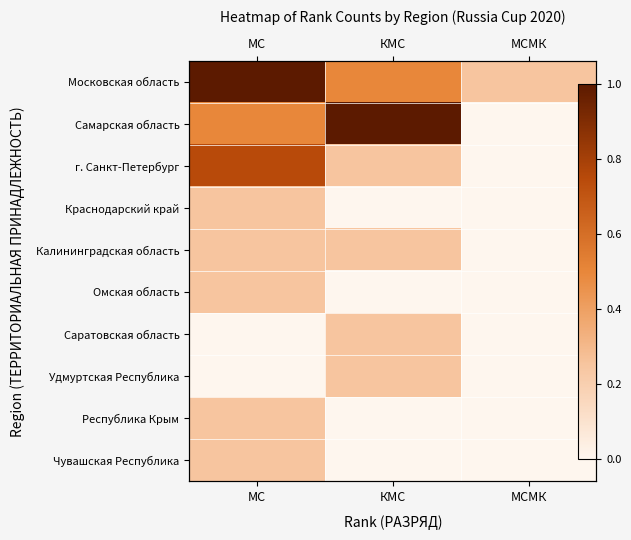

At which label does Республика Крым reach its peak?

МС